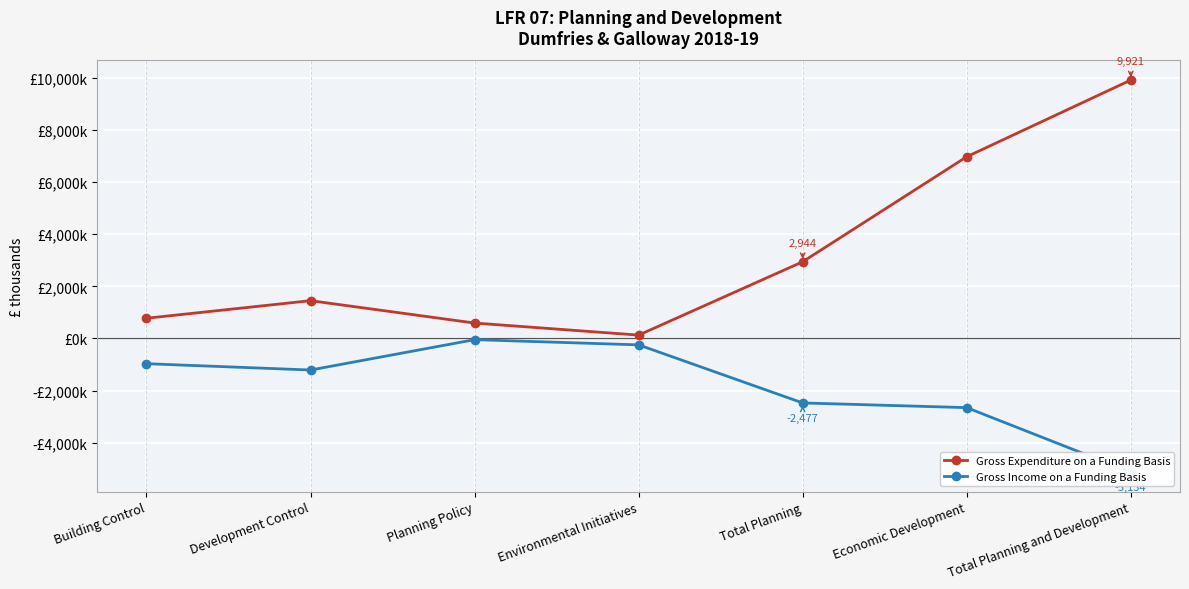

Count the number of categories in the chart.

7